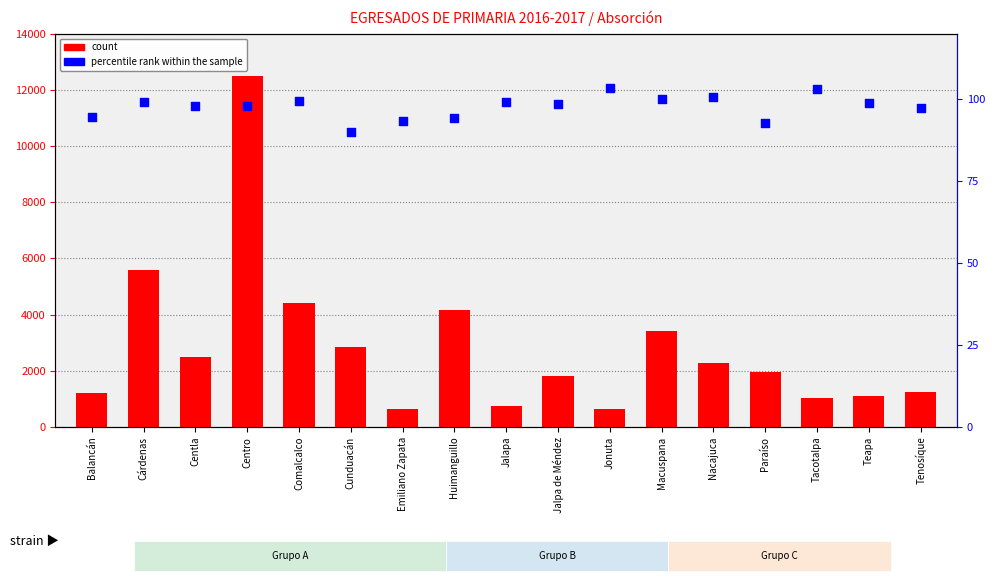

Is the value of count at Cunduacán greater than the value of percentile rank within the sample at Jalapa?

Yes